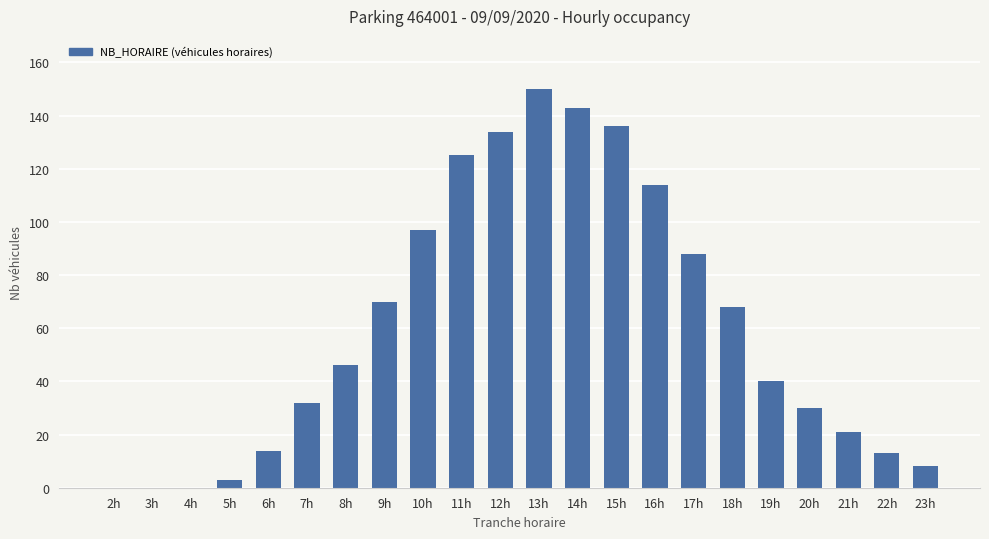

How many distinct data groups are displayed?

1